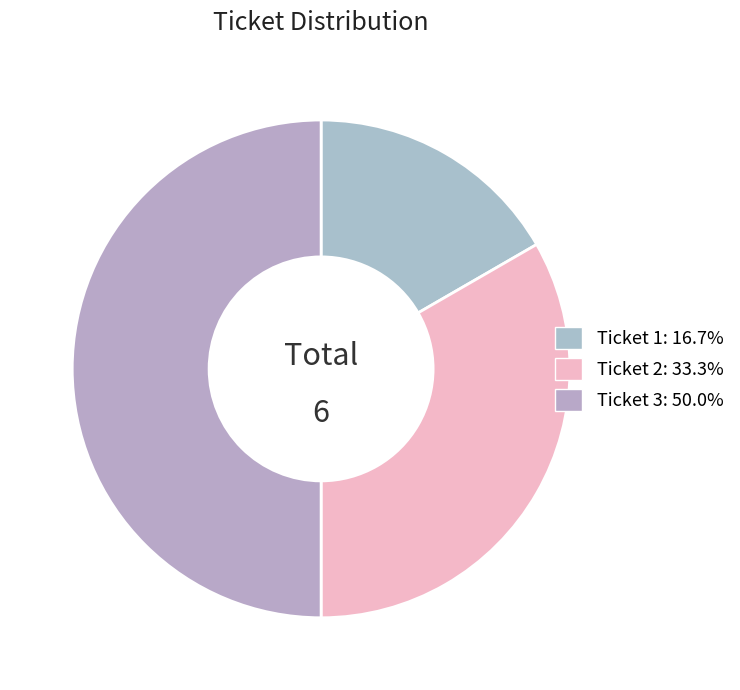

Is Ticket 2 the majority of the pie?

No